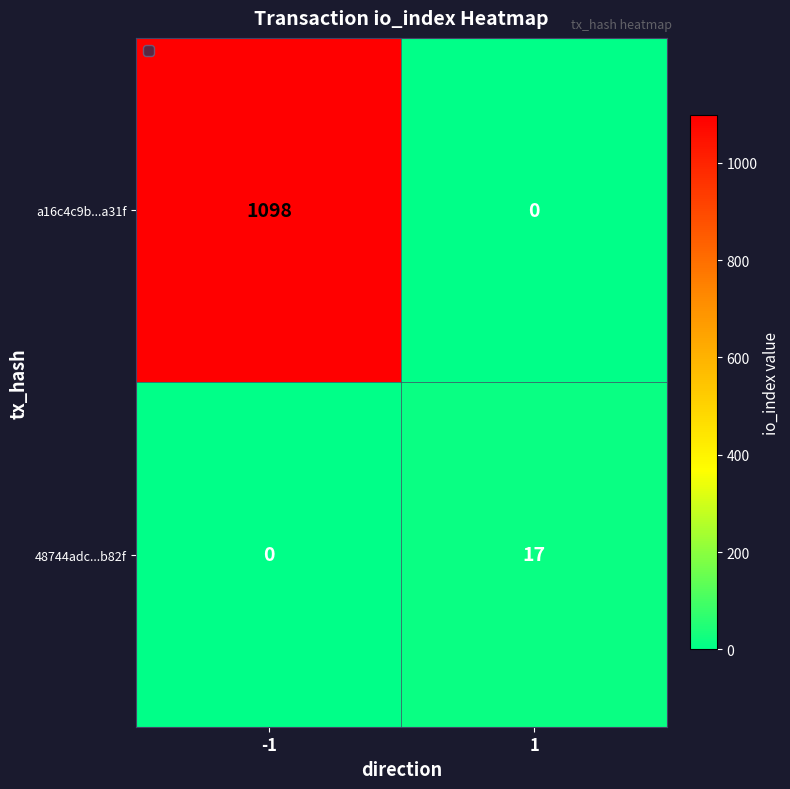

The a16c4c9b...a31f series shows 278 at -1. True or false?

False